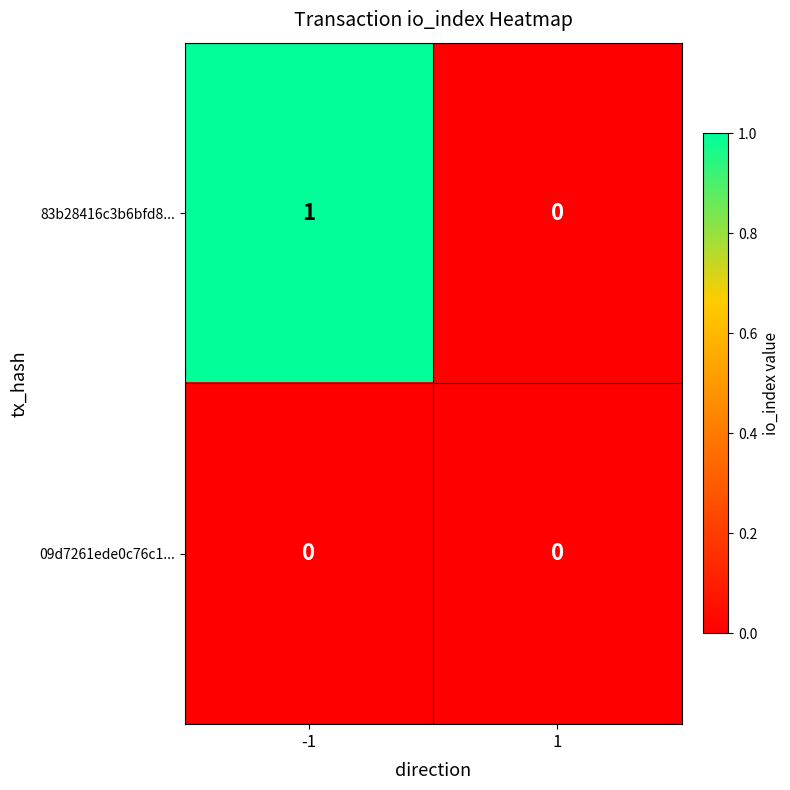

Is it true that 83b28416c3b6bfd8... equals 1 at 1?

False